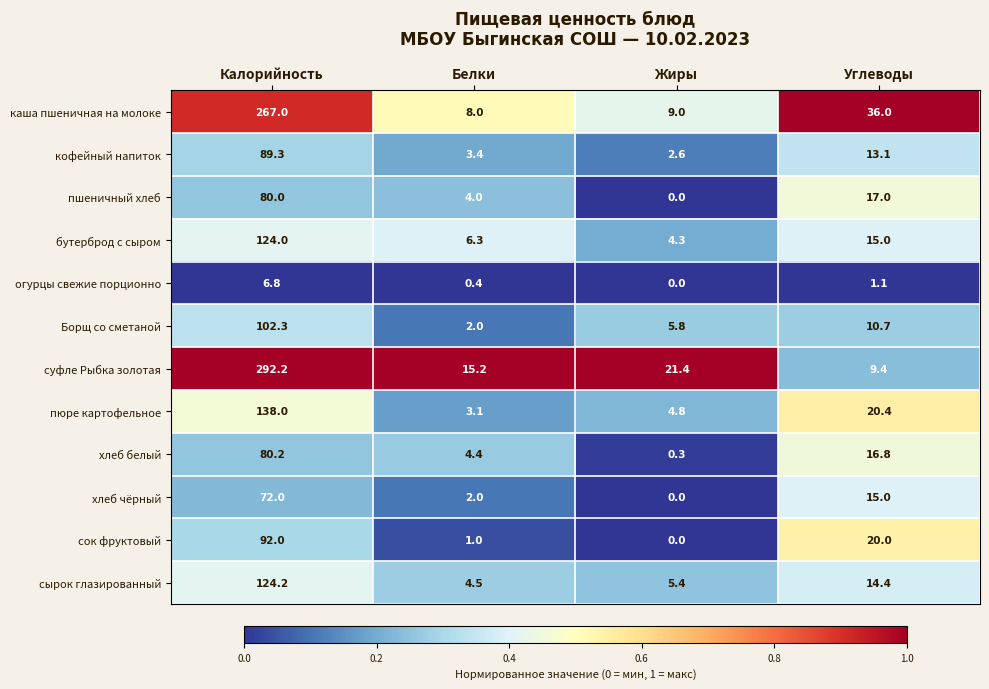

At which category is the sum across all series the highest?

Калорийность